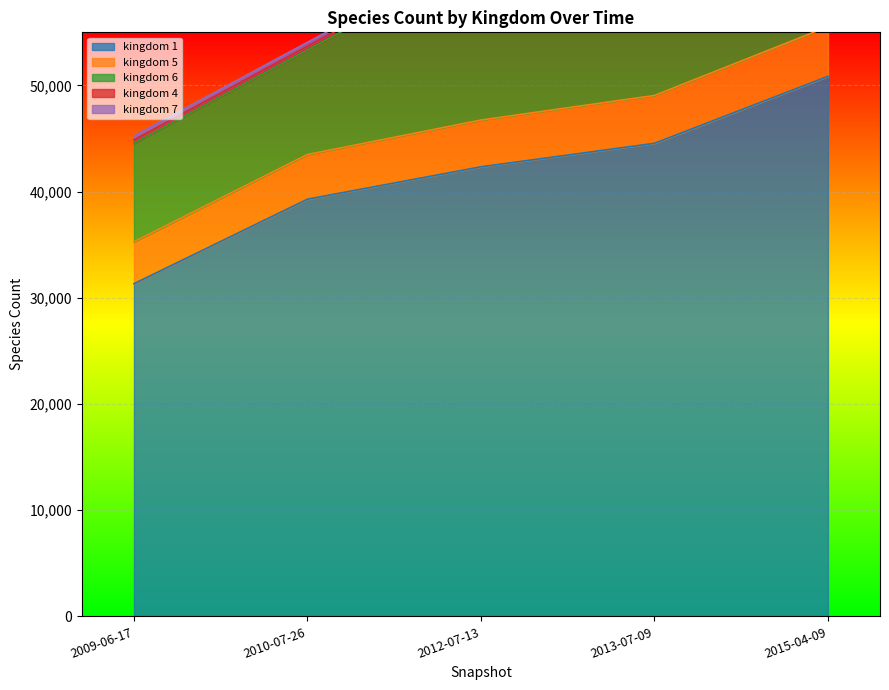

What is the total value across all series at 2010-07-26?

54064